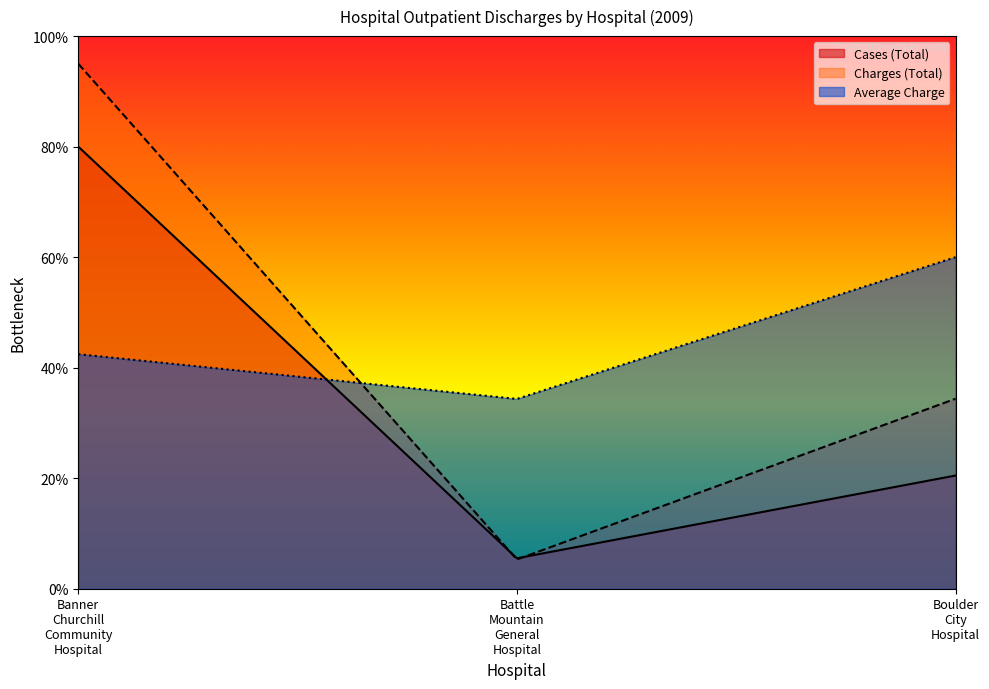

Reading right to left, list all the values displayed in this chart.

Cases (Total): 20.5	5.5	80.0
Charges (Total): 34.4	5.3	95.0
Average Charge: 60.0	34.3	42.4